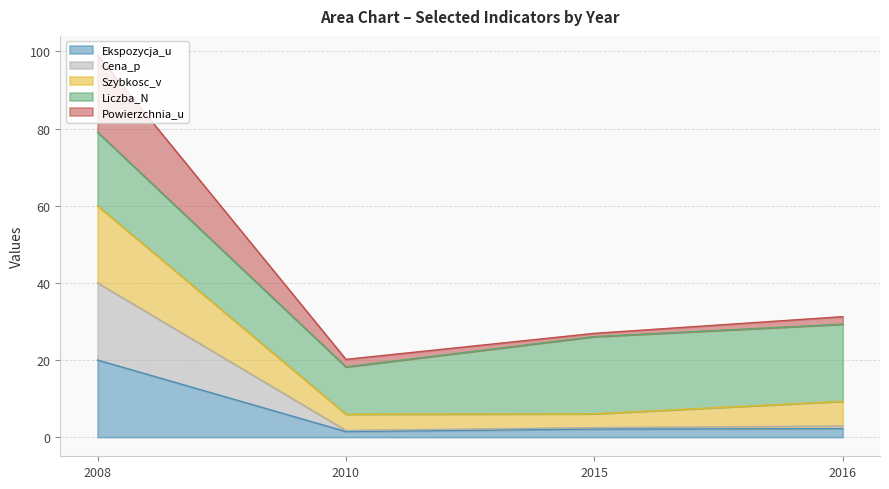

What is the value of the Powierzchnia_u point at the 1st from the left?

99.1